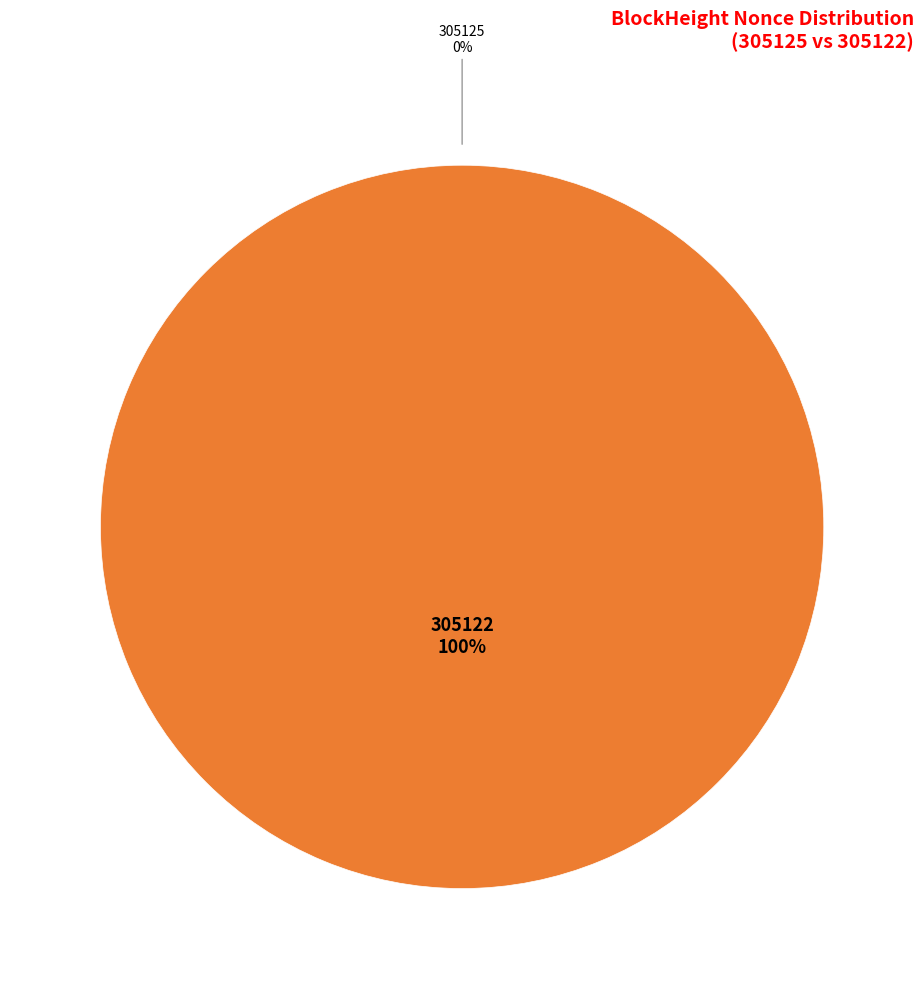

Which has a higher value, 305122 or 305125?

305122